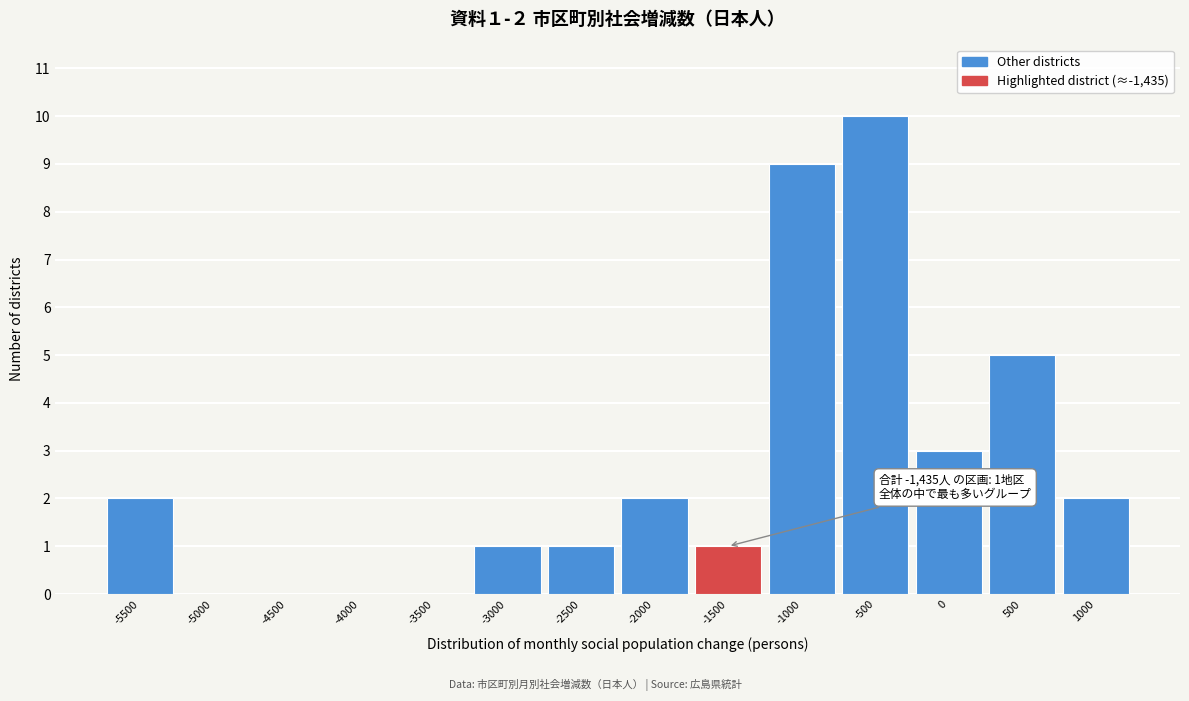

Reading right to left, transcribe all the data shown in this chart.

1000=2	500=5	0=3	-500=10	-1000=9	-1500=1	-2000=2	-2500=1	-3000=1	-3500=0	-4000=0	-4500=0	-5000=0	-5500=2